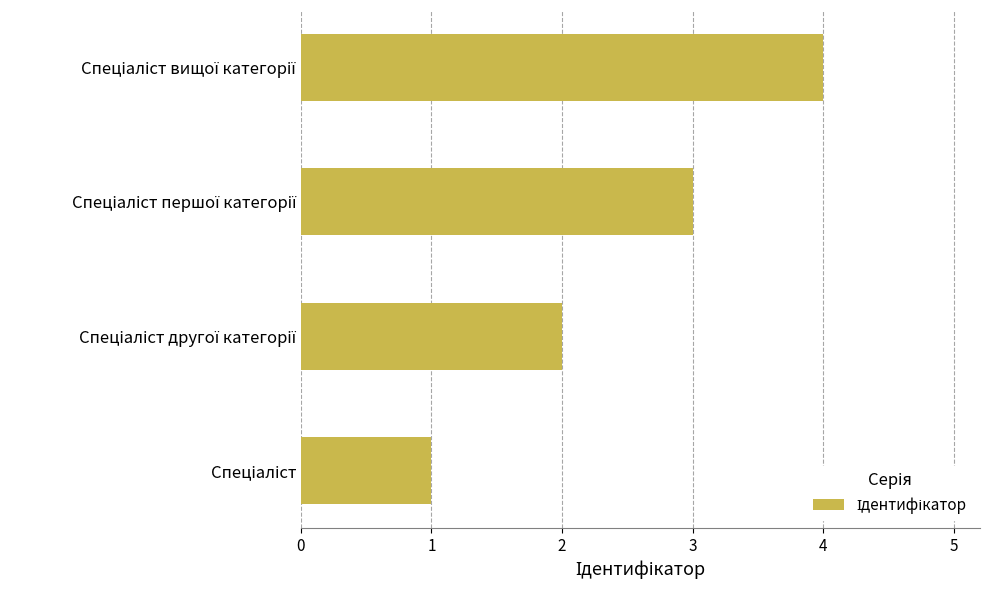

What is the difference between the maximum and minimum values?

3